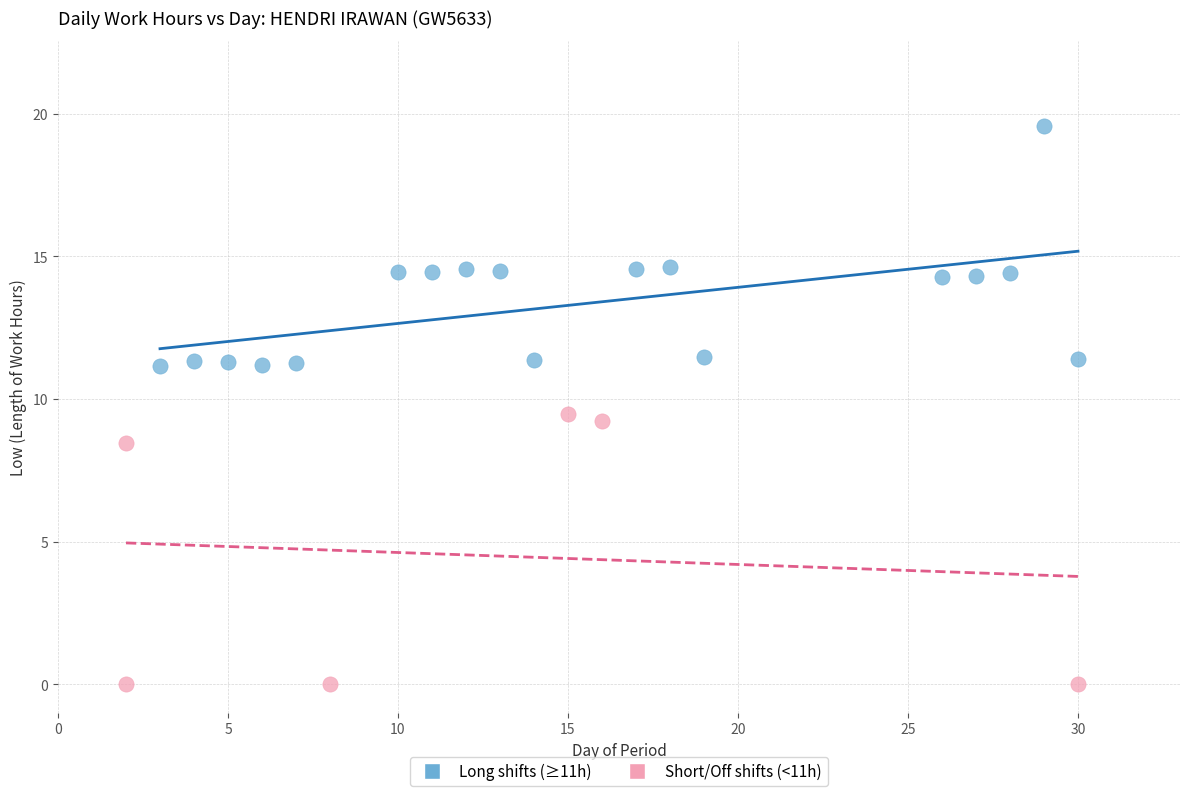

Which series contains the lowest Y value?

Short/Off shifts (<11h)